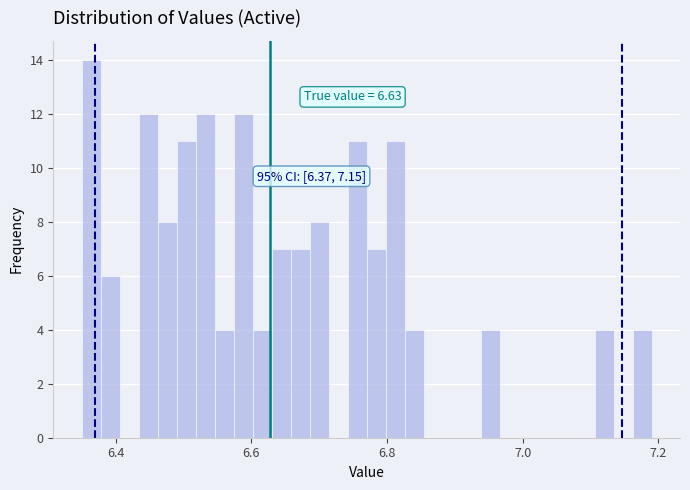

Read against the x-axis, roughly where is the centre of the tallest bar?

6.36